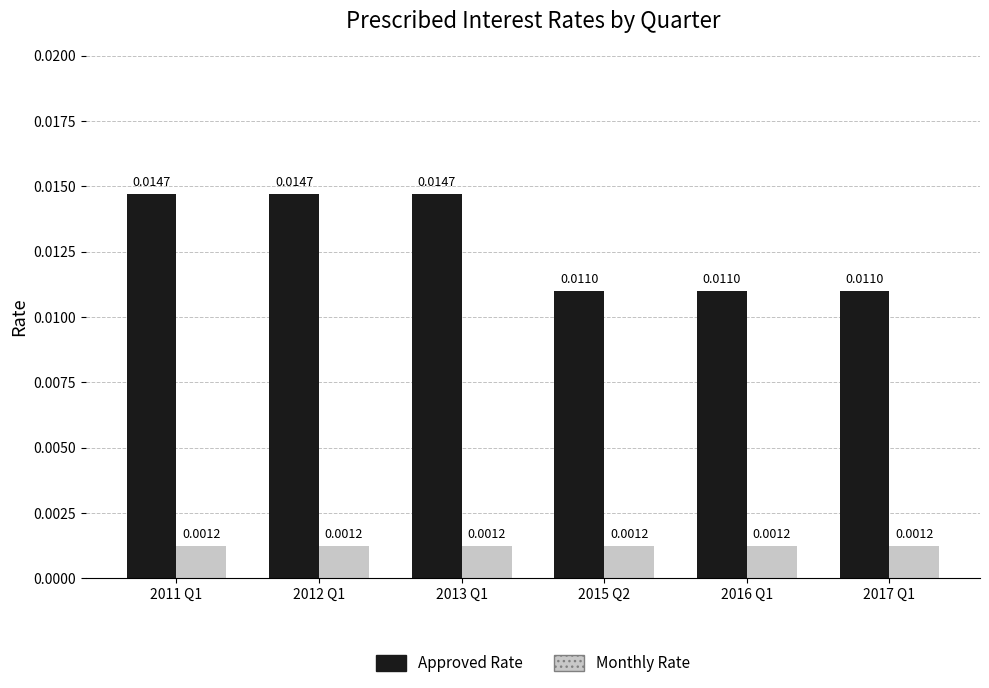

What is the sum of all Approved Rate values?

0.1